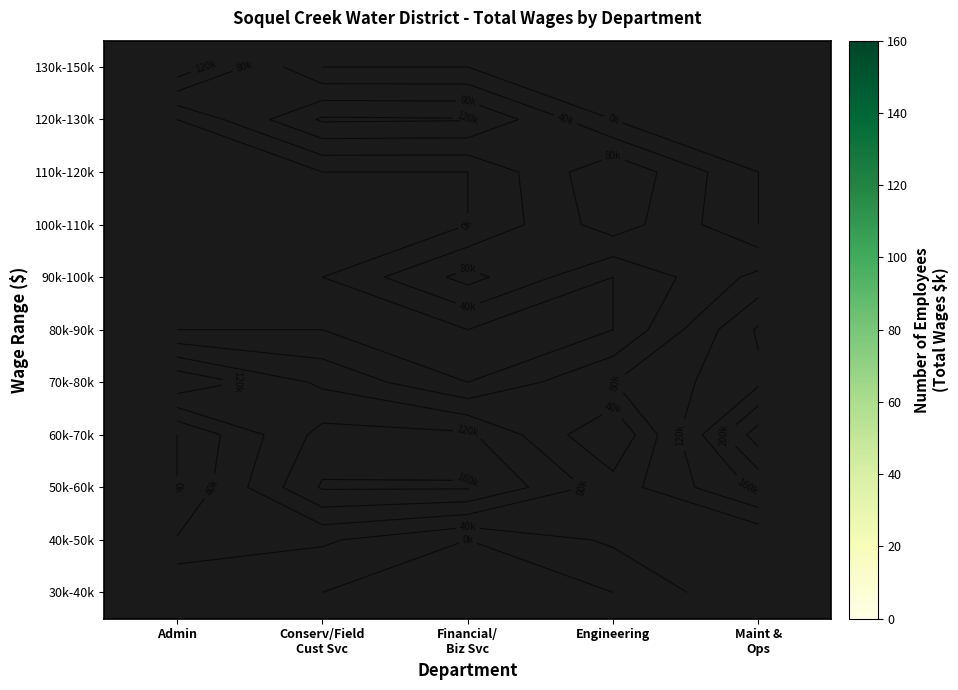

The value of 30k-40k at Maint & Ops is 106.5. True or false?

False